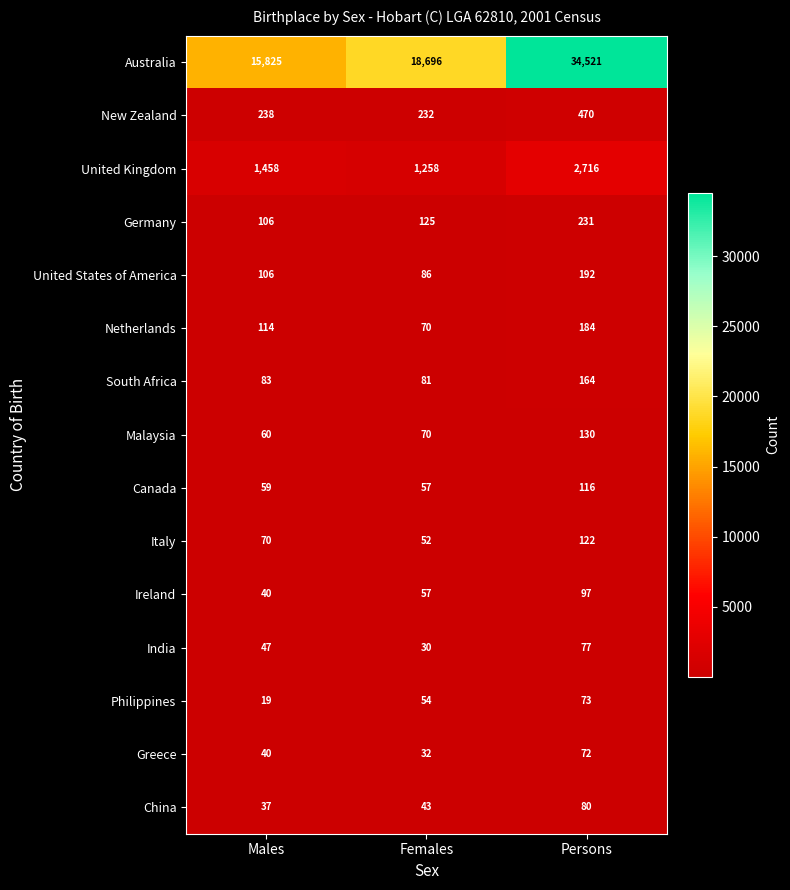

Rank the series by their maximum value, from highest to lowest.

Australia, United Kingdom, New Zealand, Germany, United States of America, Netherlands, South Africa, Malaysia, Italy, Canada, Ireland, China, India, Philippines, Greece